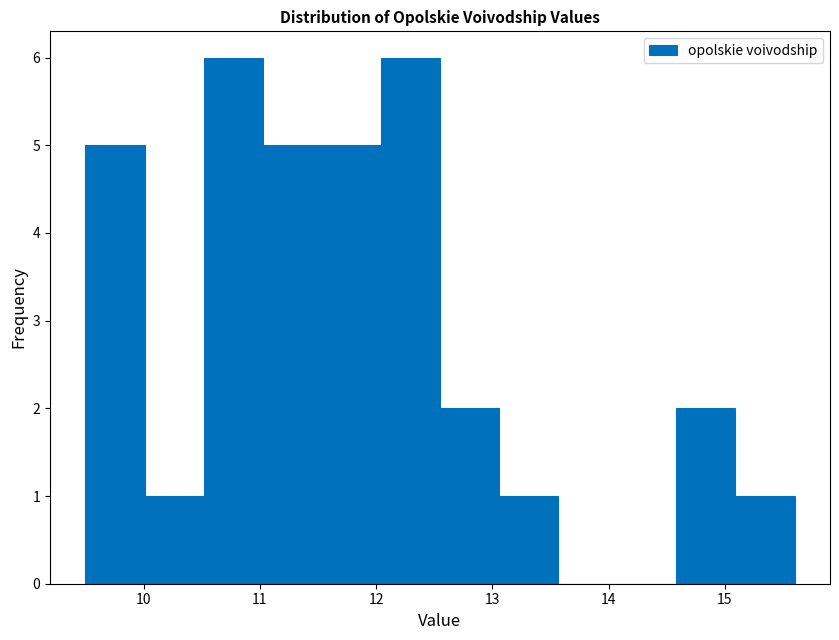

Reading left to right, list every bar in this chart as the range it spans on the x-axis followed by its height. Neither the bar edges nor the heights are printed on the chart, so give them approximately, as read against the axes.

9.5 to 10.0: 5
10.0 to 10.5: 1
10.5 to 11.0: 6
11.0 to 11.5: 5
11.5 to 12.0: 5
12.0 to 12.6: 6
12.6 to 13.1: 2
13.1 to 13.6: 1
13.6 to 14.1: 0
14.1 to 14.6: 0
14.6 to 15.1: 2
15.1 to 15.6: 1